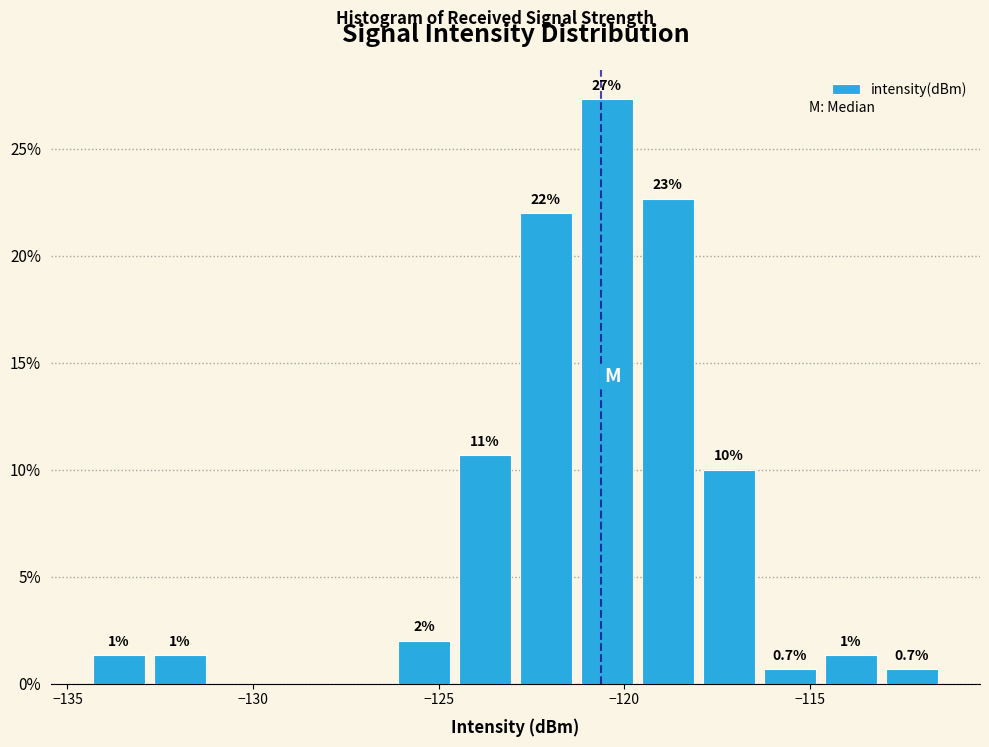

Around what value on the x-axis is the tallest bar? Give the approximate position of its centre, as read against the axis.

-120.5